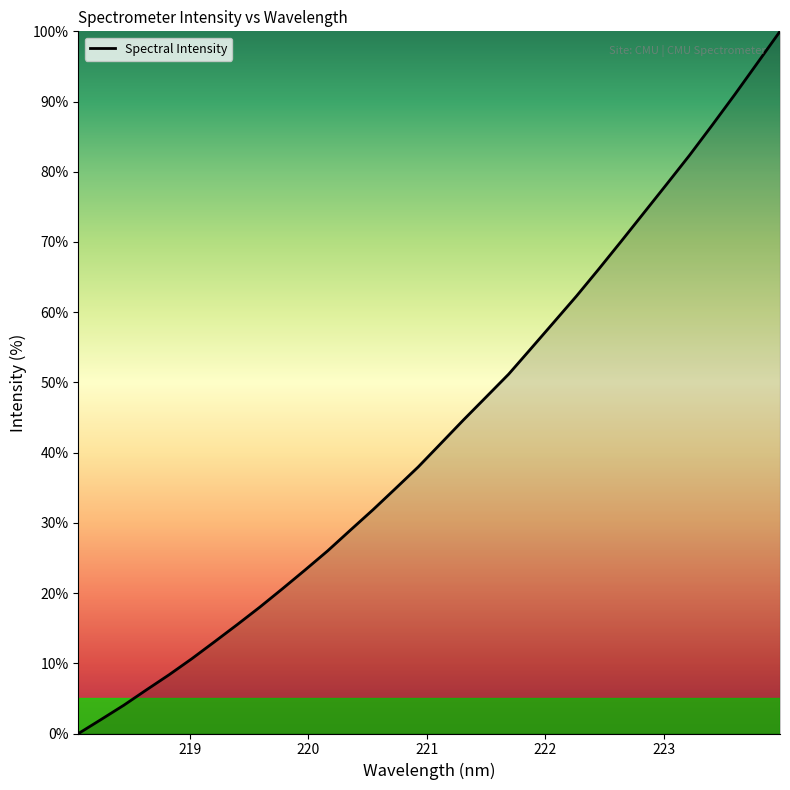

What is the difference between the maximum and minimum values?

100.0